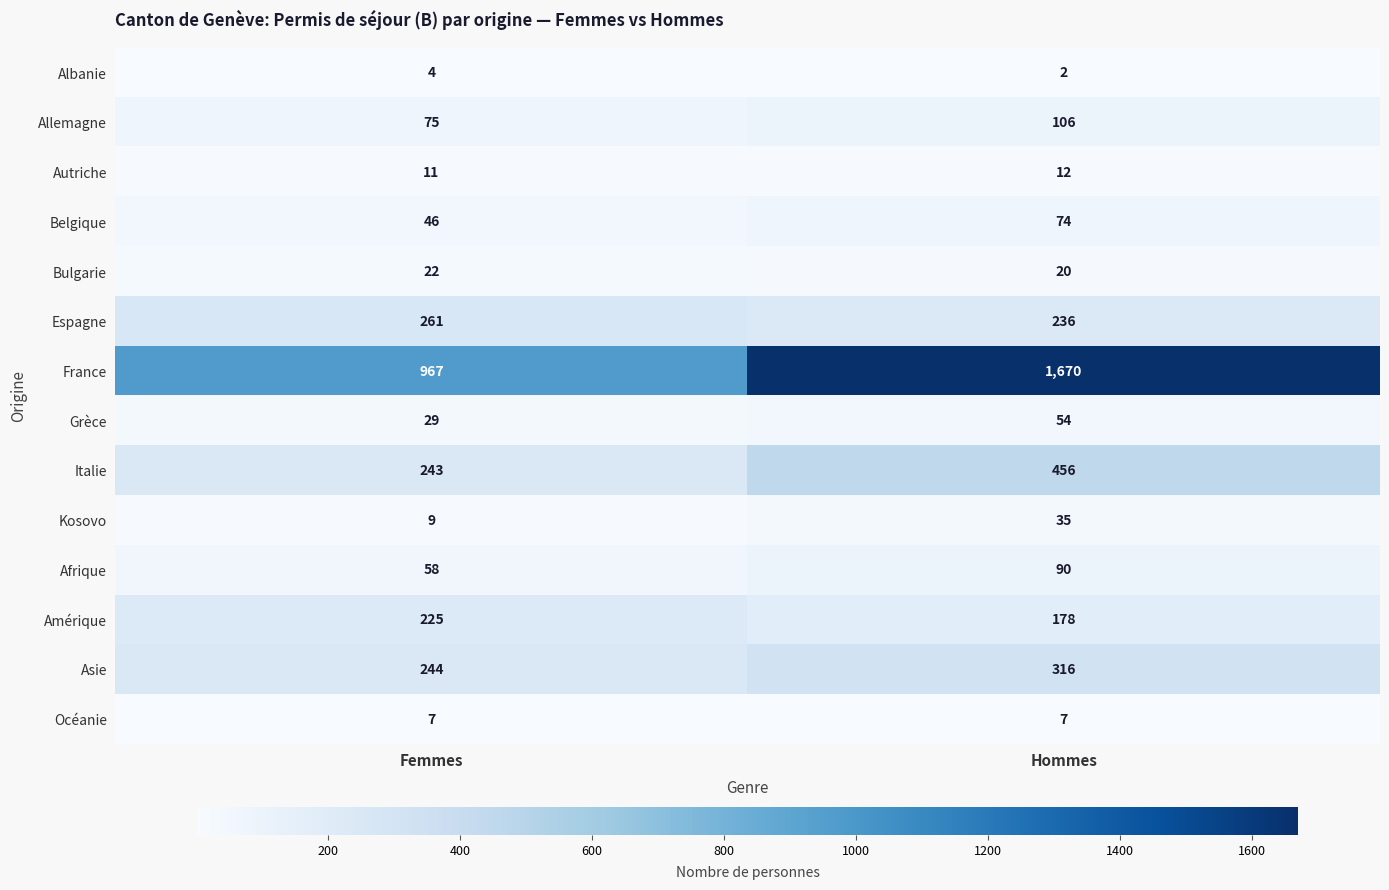

Count the number of data series in this chart.

14